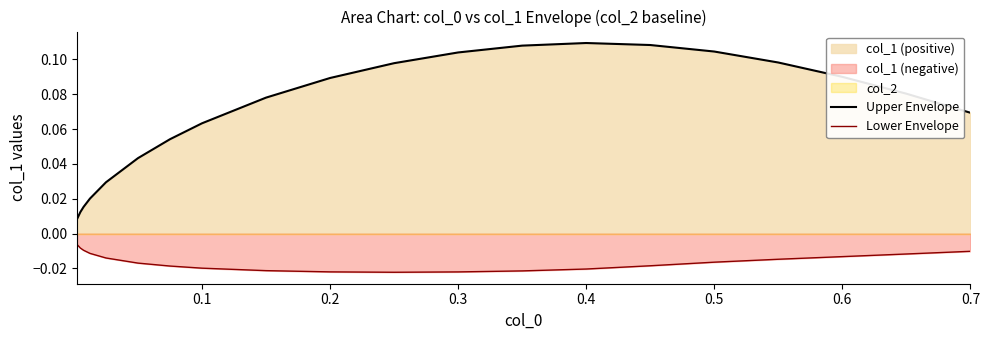

Count the number of categories in the chart.

20